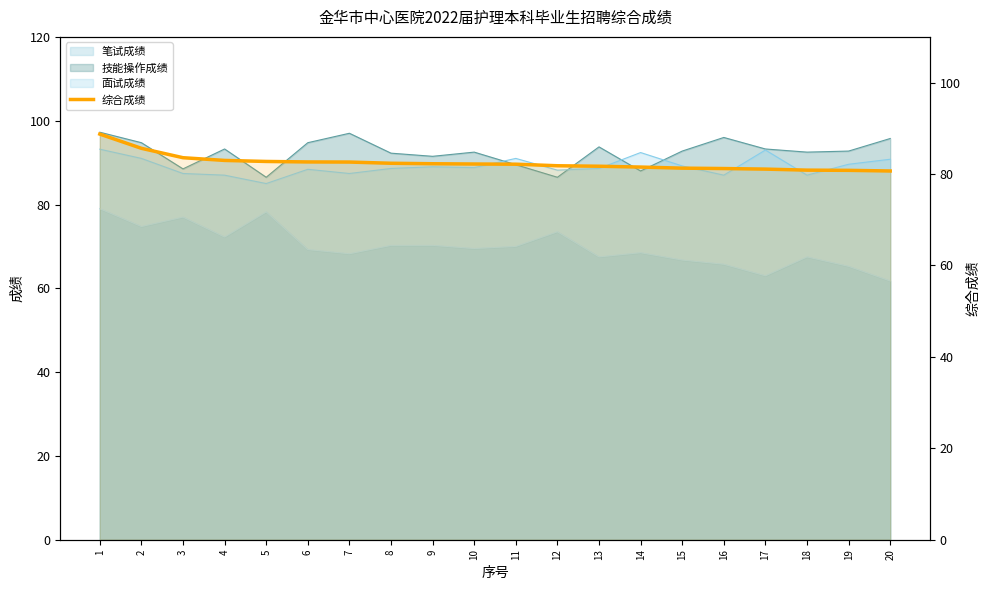

Approximately how many times larger is the value at 11 compared to 6?

1.0